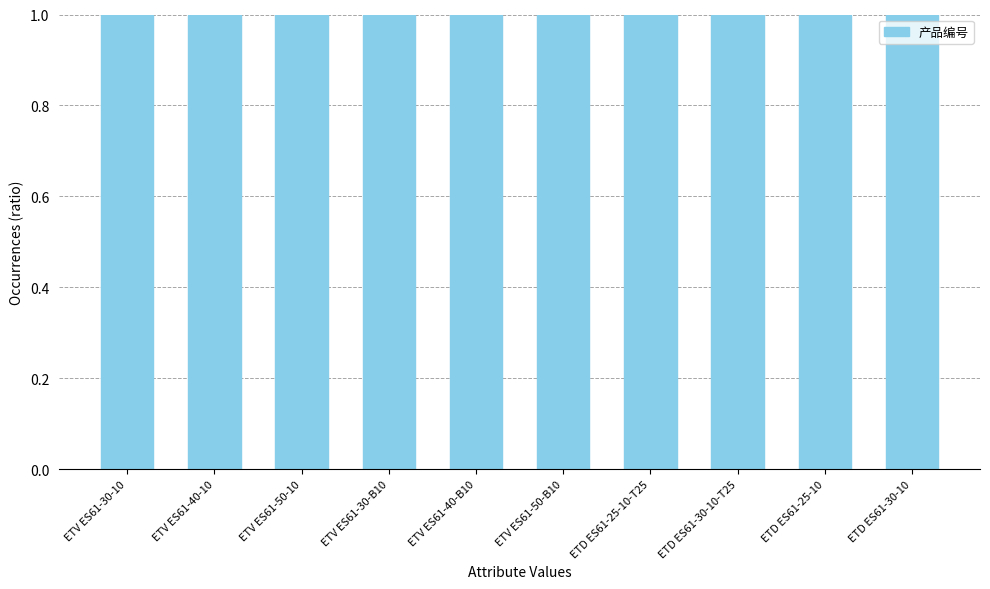

Reading left to right, what are all the values shown in this chart?

1.0	1.0	1.0	1.0	1.0	1.0	1.0	1.0	1.0	1.0